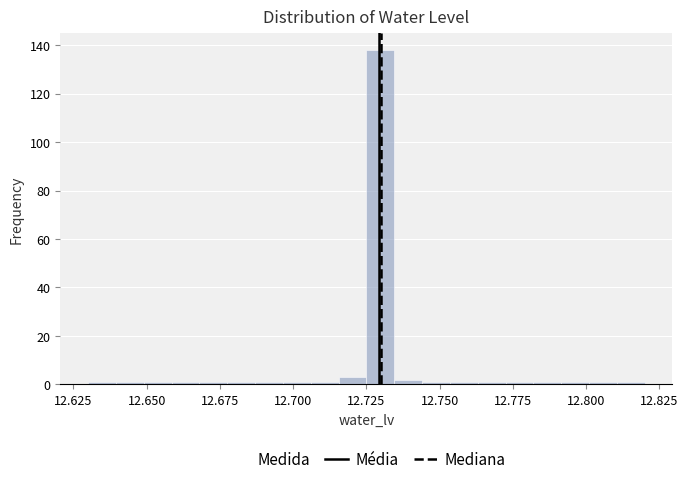

Around what value on the x-axis is the tallest bar? Give the approximate position of its centre, as read against the axis.

12.730